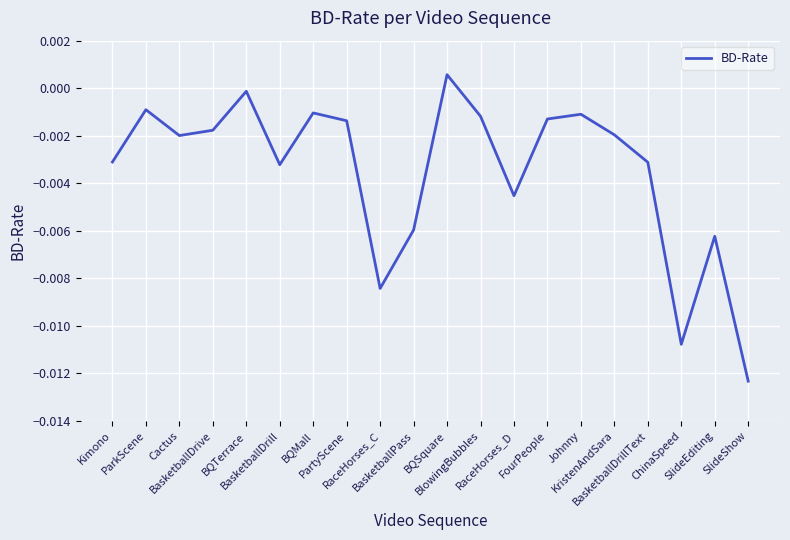

What is the label of the 15th point from the left?

Johnny